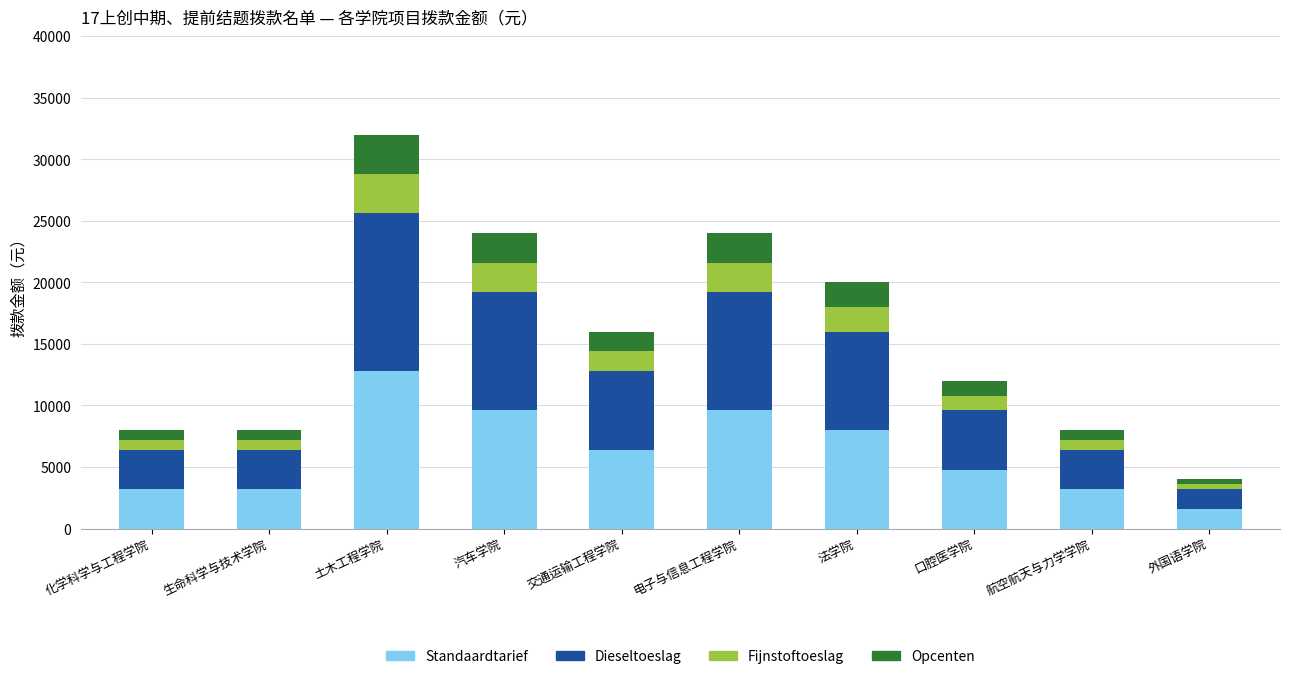

Which category has the highest value in the Standaardtarief series?

土木工程学院